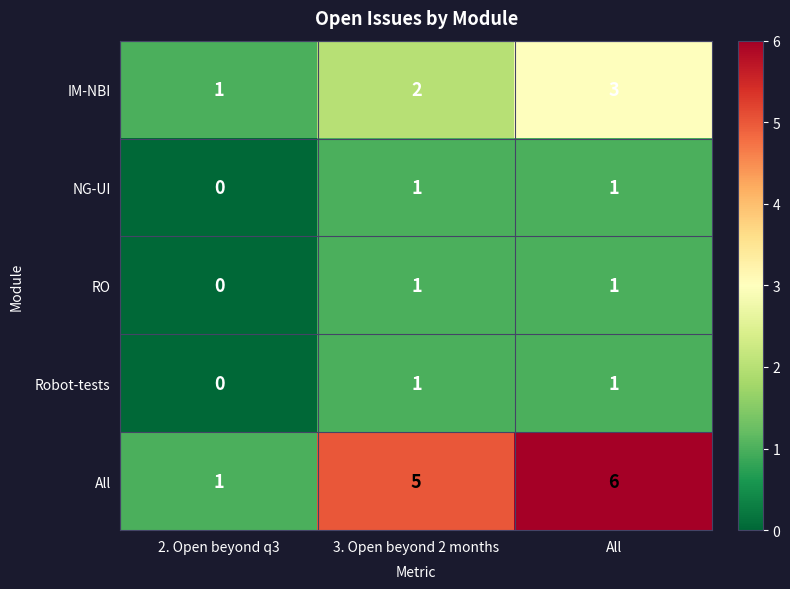

At which category does the chart reach its peak across all series?

All